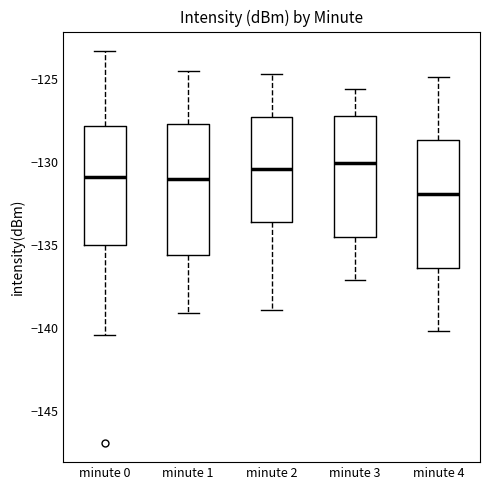

Reading left to right, transcribe this box plot: for each box, give where its median line is, the range the box spans, and where its two whiskers end, as read against the y-axis. The values are not printed on the chart, so give them approximately, as read against the axis.

minute 0: median -131.0, box -135.0 to -128.0, whiskers -140.5 to -123.5
minute 1: median -131.0, box -135.5 to -127.5, whiskers -139.0 to -124.5
minute 2: median -130.5, box -133.5 to -127.5, whiskers -139.0 to -124.5
minute 3: median -130.0, box -134.5 to -127.0, whiskers -137.0 to -125.5
minute 4: median -132.0, box -136.5 to -128.5, whiskers -140.0 to -125.0